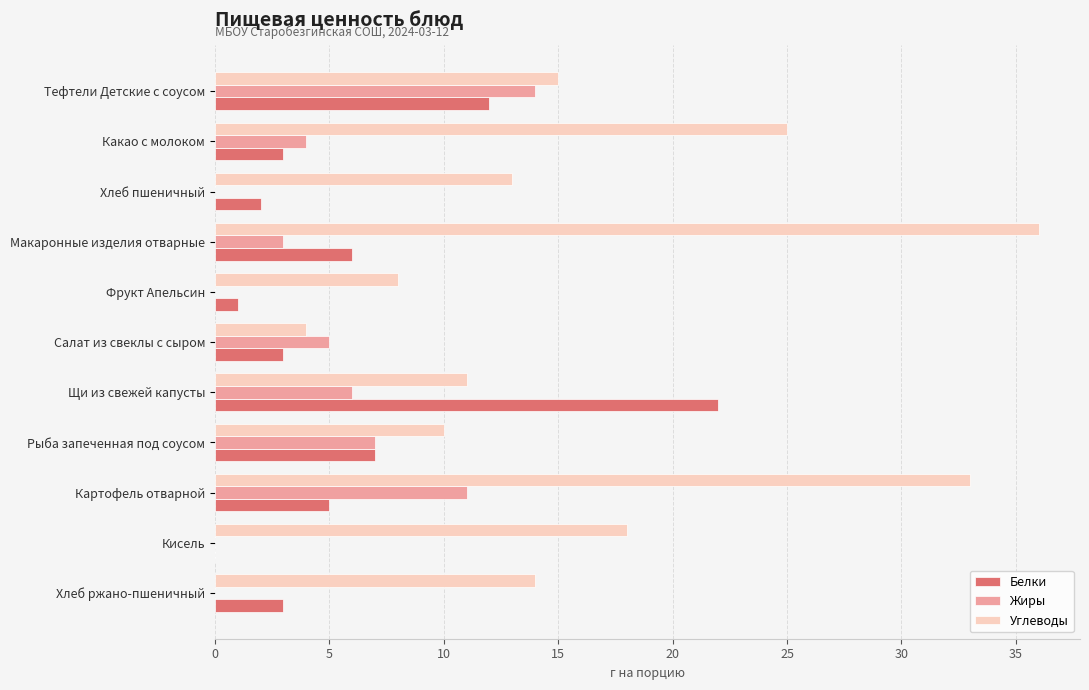

What is the greatest value displayed?

36